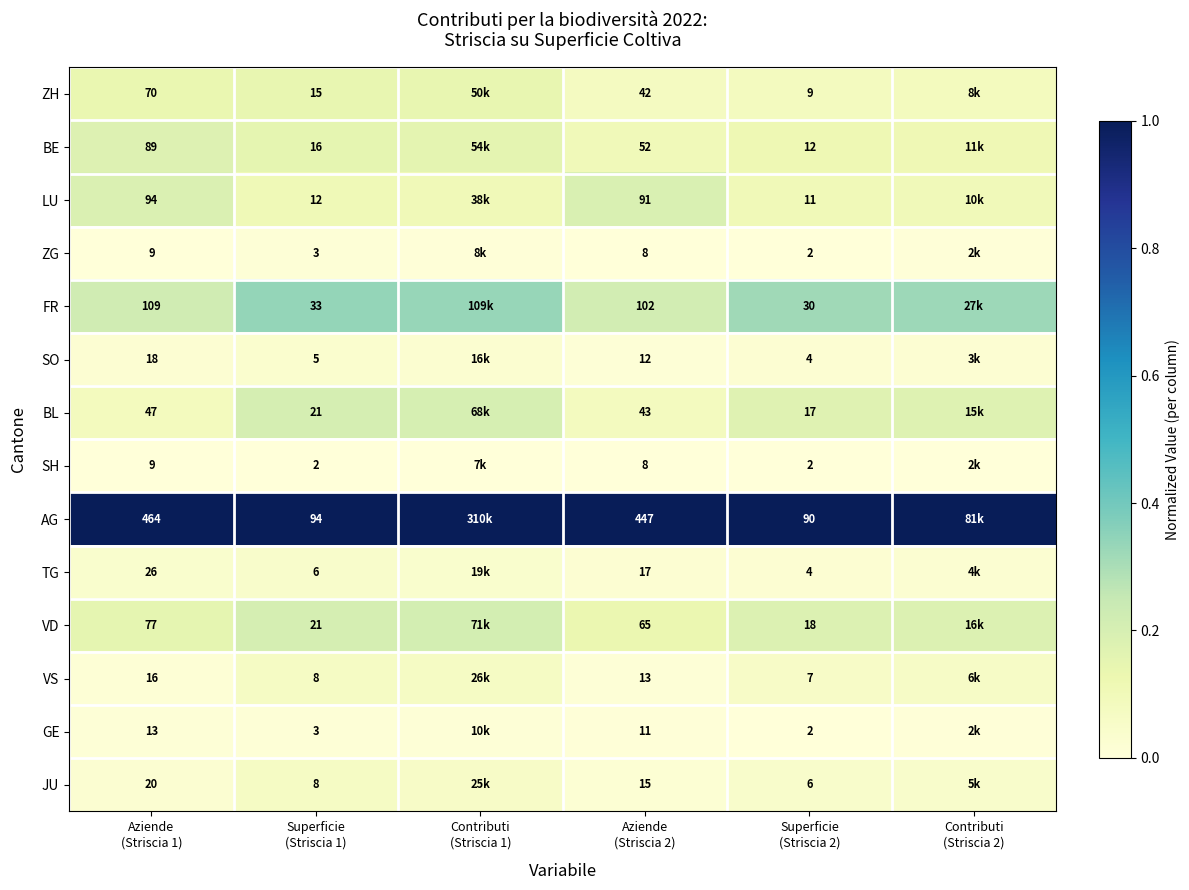

Is it true that BE equals 0.1 at Contributi (Striscia 2)?

True